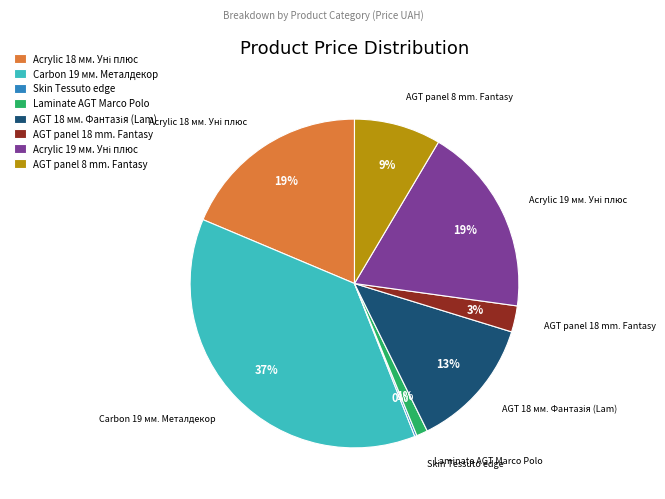

Which has a higher value, AGT panel 8 mm. Fantasy or AGT panel 18 mm. Fantasy?

AGT panel 8 mm. Fantasy